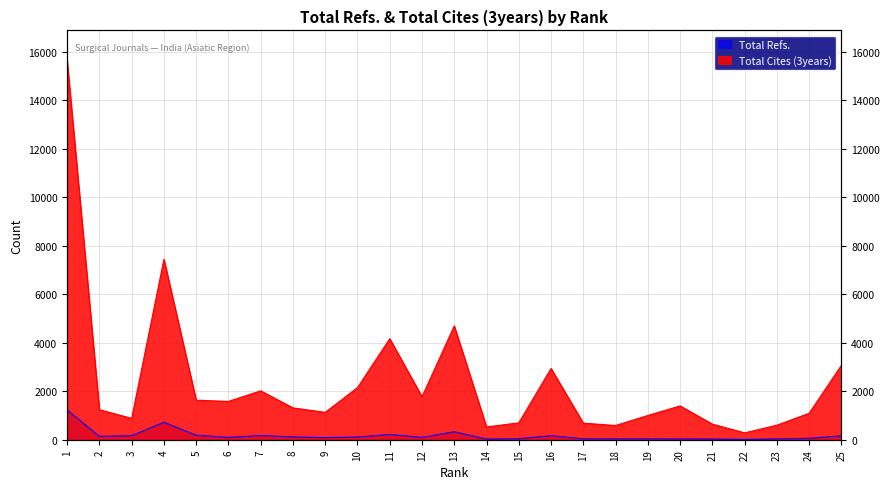

Reading left to right, extract all data points from this chart.

Total Refs.: 1224	139	164	719	185	96	172	115	87	112	217	96	327	28	41	166	37	35	36	34	28	11	34	58	158
Total Cites (3years): 15621	1238	880	7438	1630	1579	2015	1311	1129	2148	4163	1772	4690	527	695	2937	683	586	999	1394	643	283	599	1089	3066